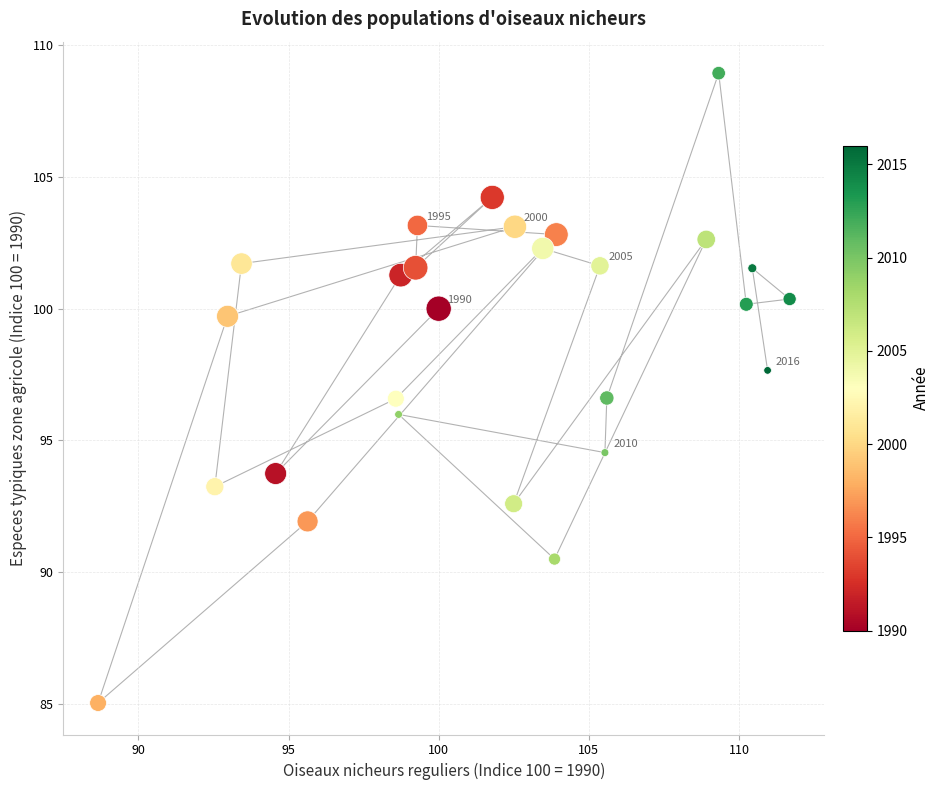

What is the range of X values (max minus min)?

23.0